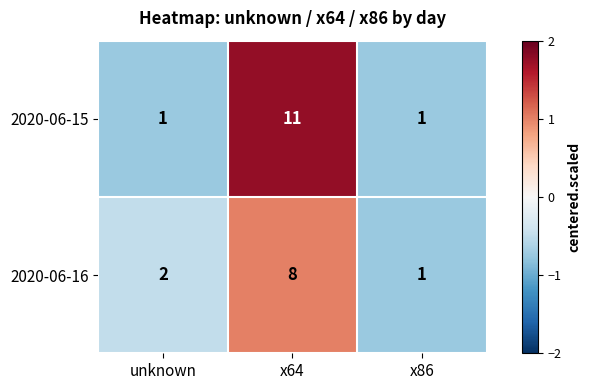

Reading left to right, list all the values displayed in this chart.

2020-06-15: 1	11	1
2020-06-16: 2	8	1